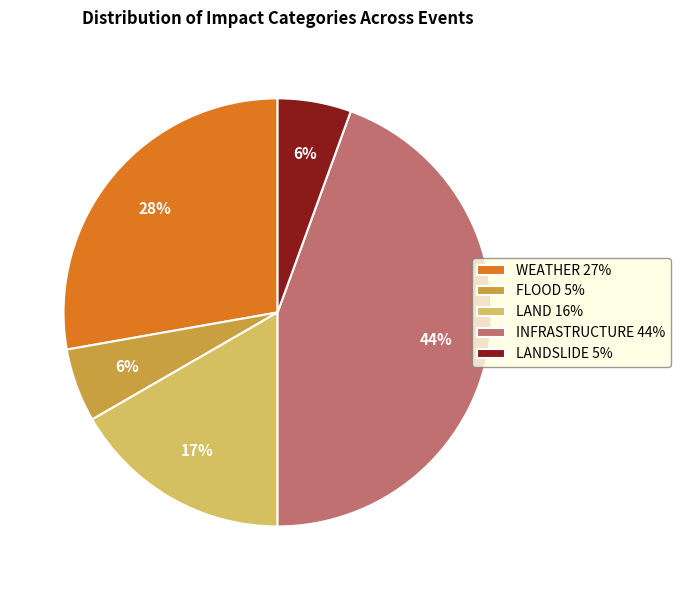

Which has a higher value, INFRASTRUCTURE 44% or FLOOD 5%?

INFRASTRUCTURE 44%